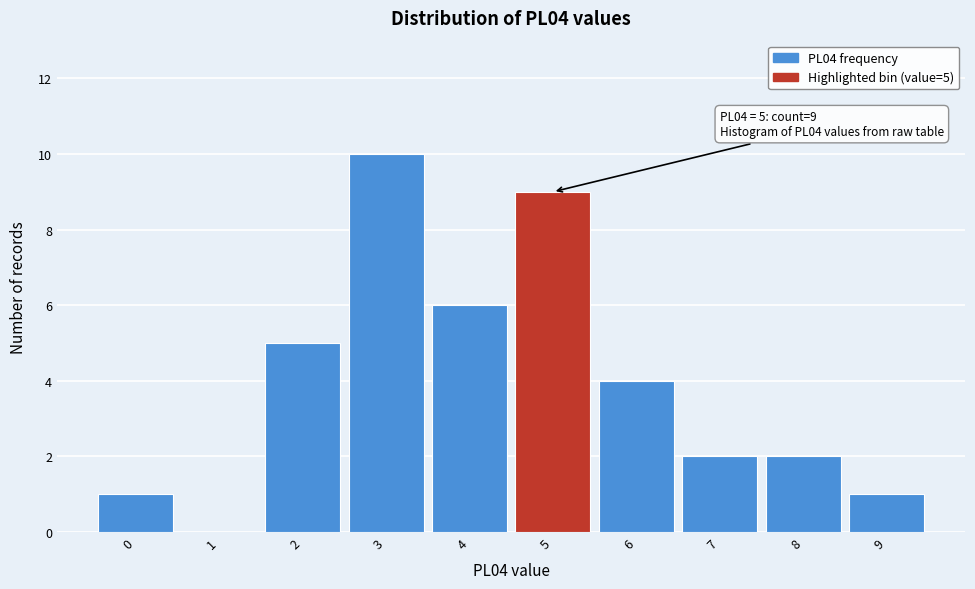

Reading left to right, transcribe all the data shown in this chart.

0=1	1=0	2=5	3=10	4=6	5=9	6=4	7=2	8=2	9=1